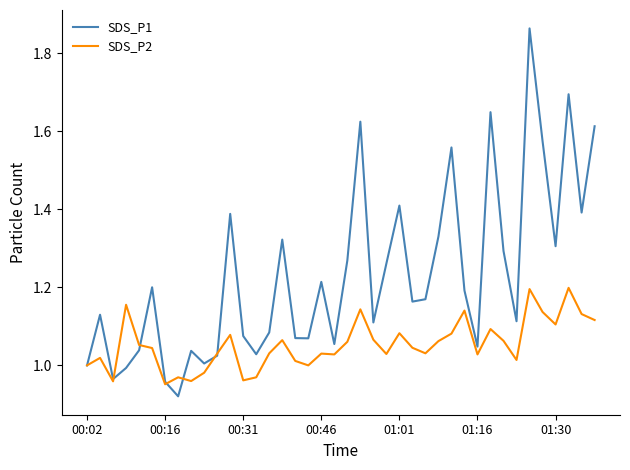

How many interior local peaks does the SDS_P1 series have?

12